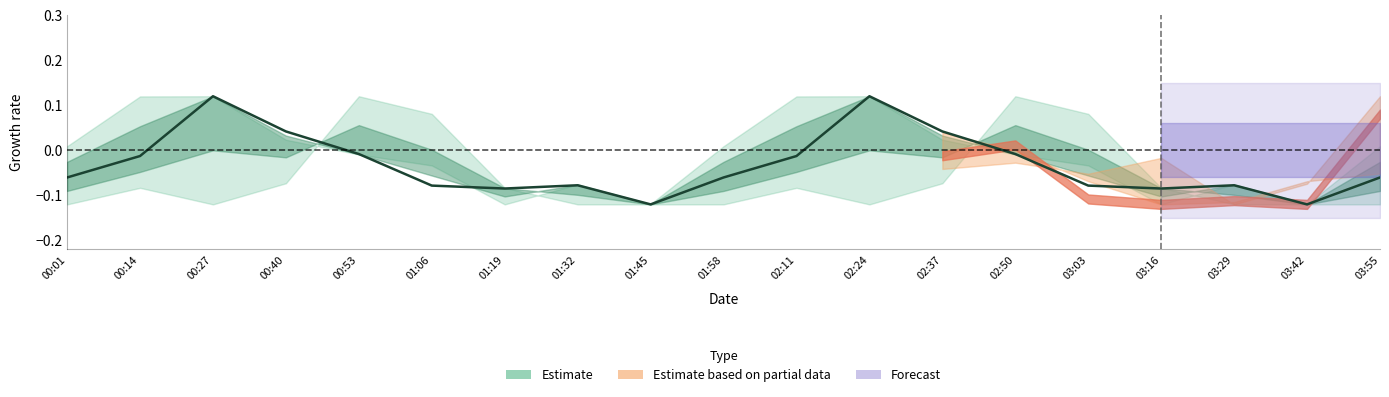

How many values are below 0?

15